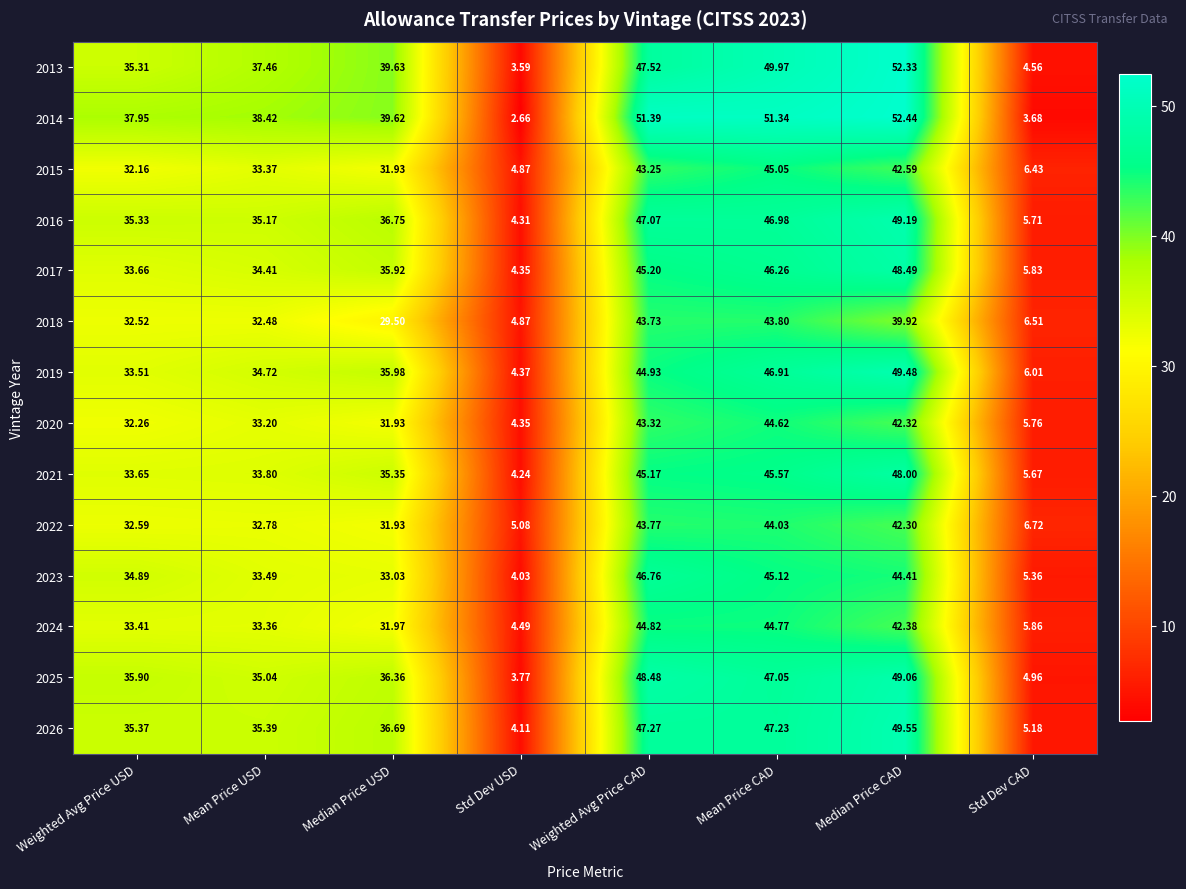

At which category is the sum across all series the highest?

Median Price CAD